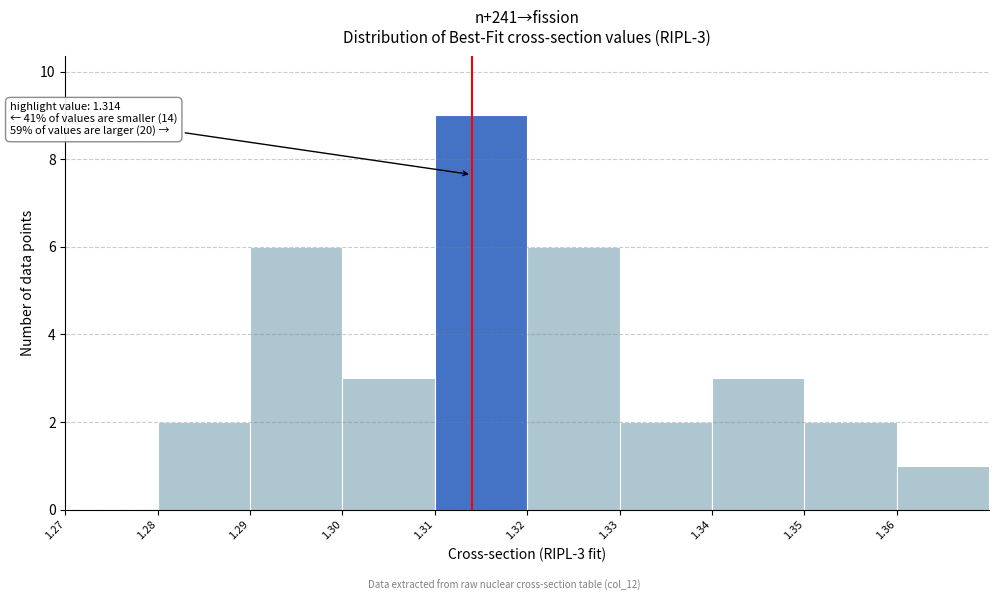

Over which range of the x-axis is the bar tallest?

1.31 to 1.32